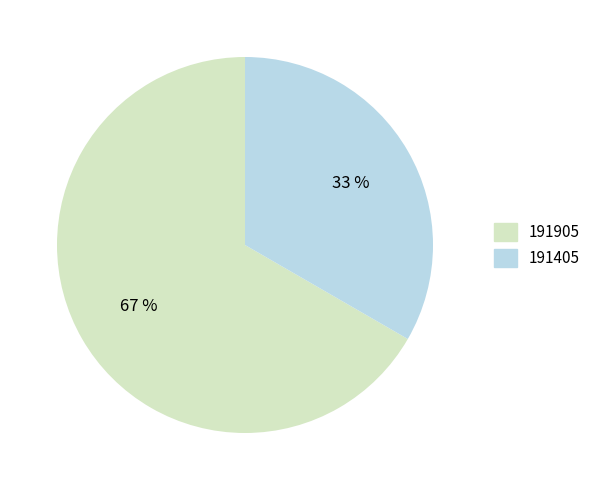

How many segments does this pie chart have?

2